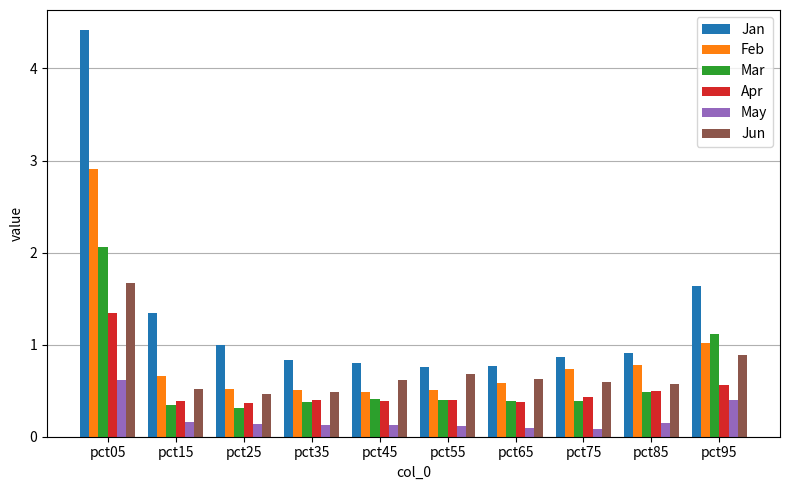

Which series has the largest total across all categories?

Jan